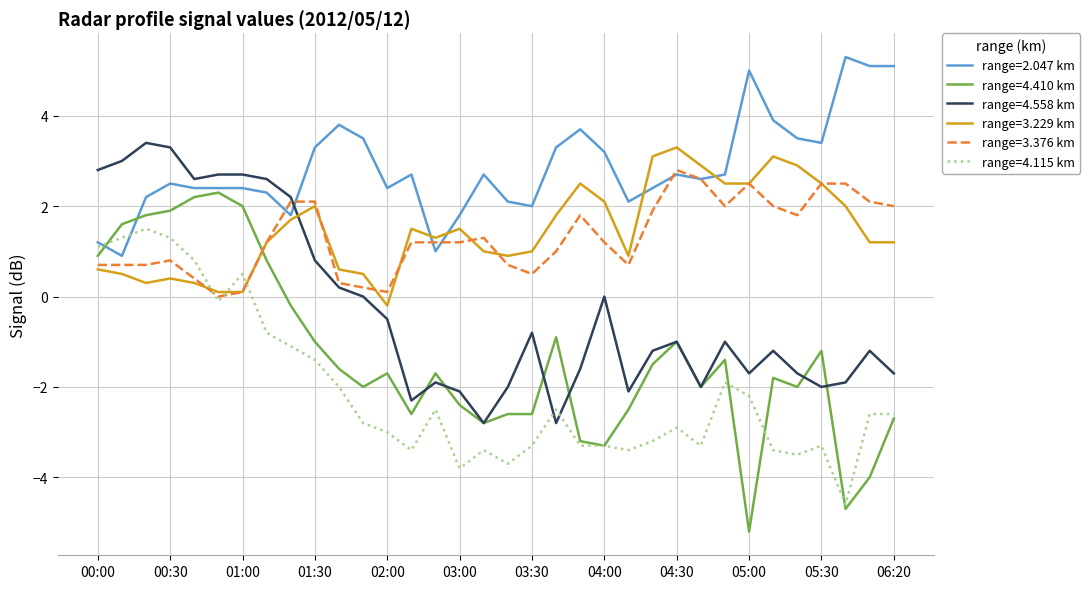

Which series has the largest total across all categories?

range=2.047 km